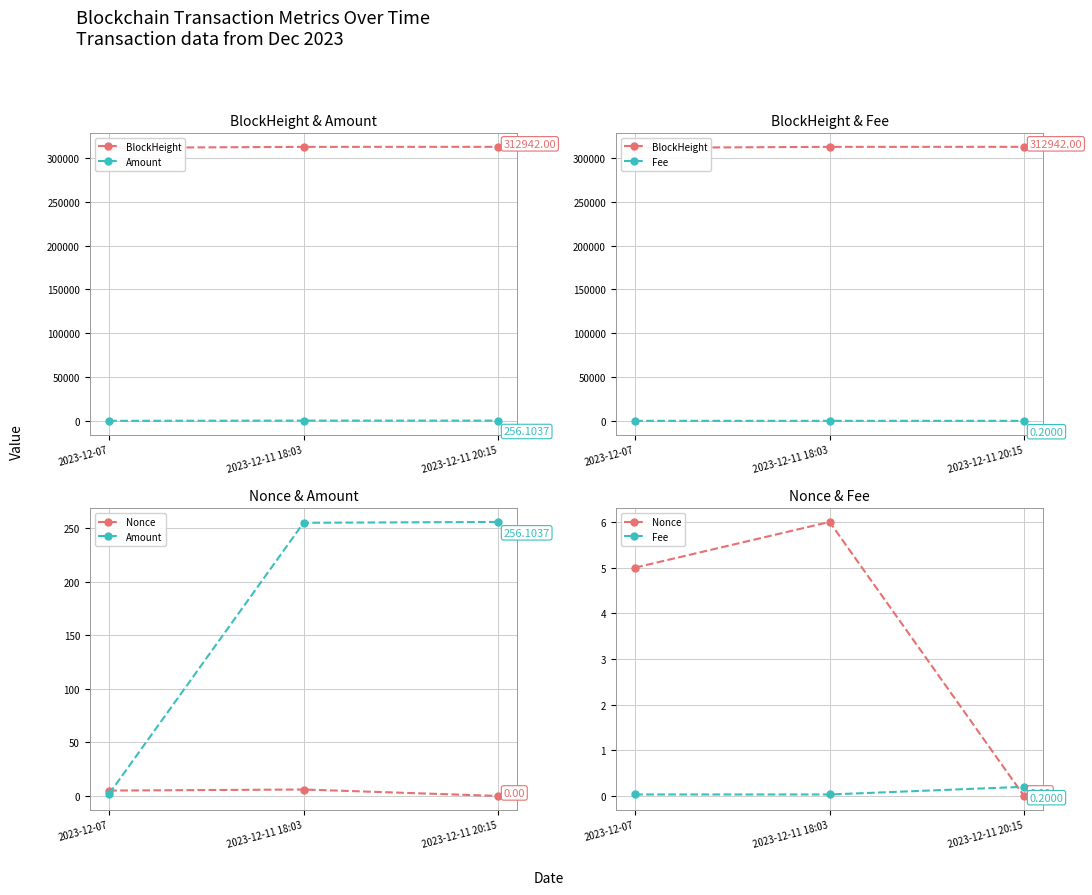

The value of Amount at 2023-12-07 is 2.0. True or false?

True